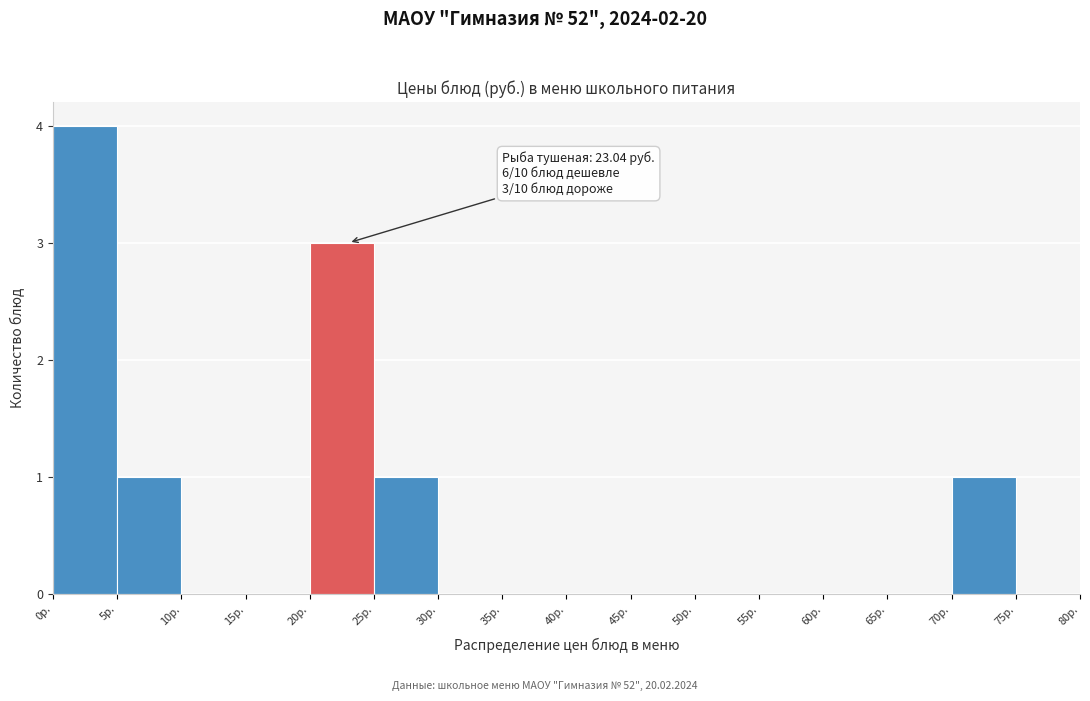

Which range on the x-axis has the tallest bar?

0 to 5